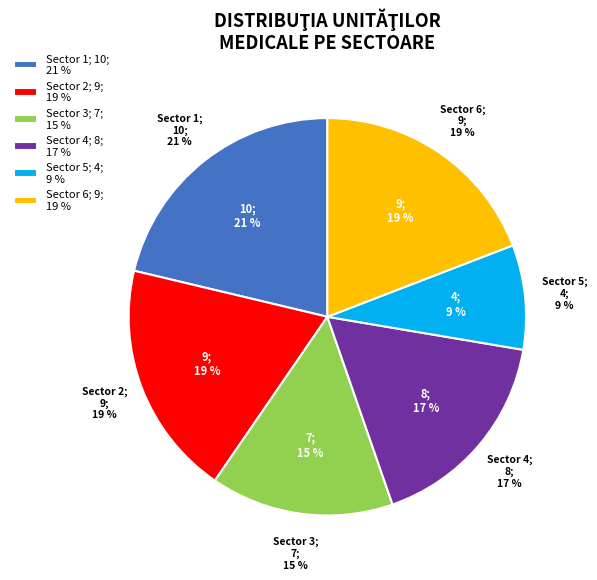

True or false: 4 accounts for 1% of the total.

False